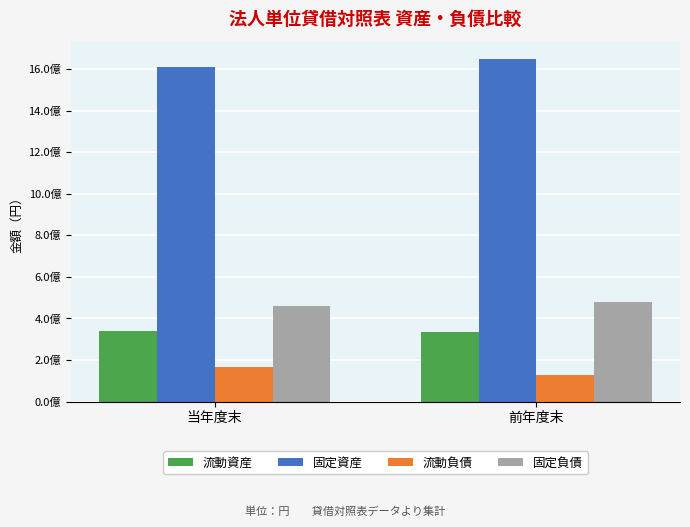

The 流動資産 series shows 79269586 at 当年度末. True or false?

False